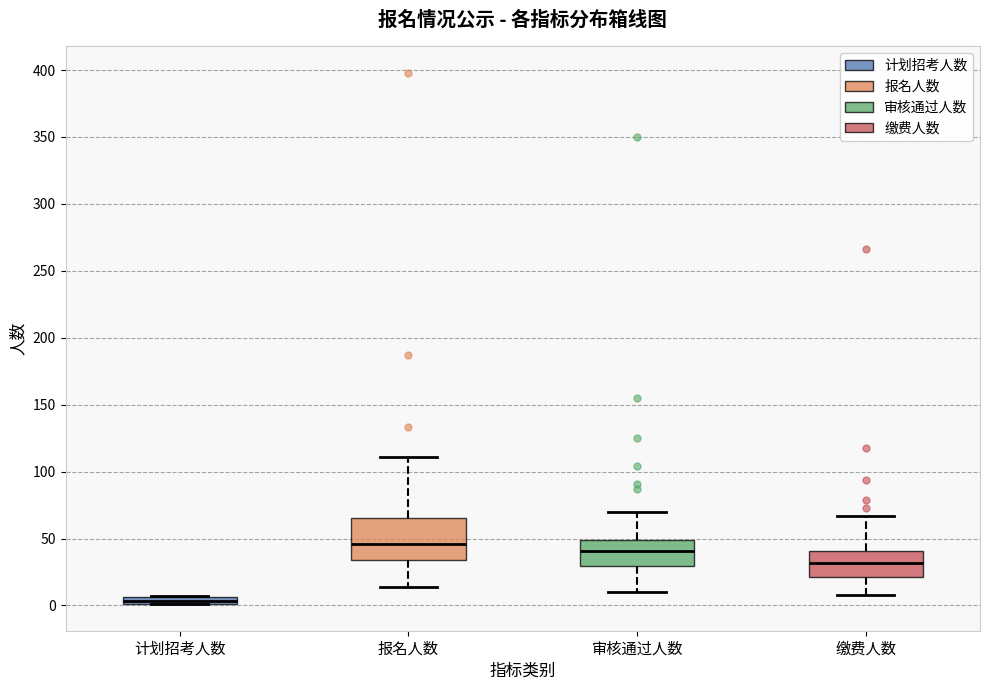

Where is the lower edge of the box for 缴费人数 on the y-axis? The values are not printed on the chart, so give them approximately, as read against the axis.

20